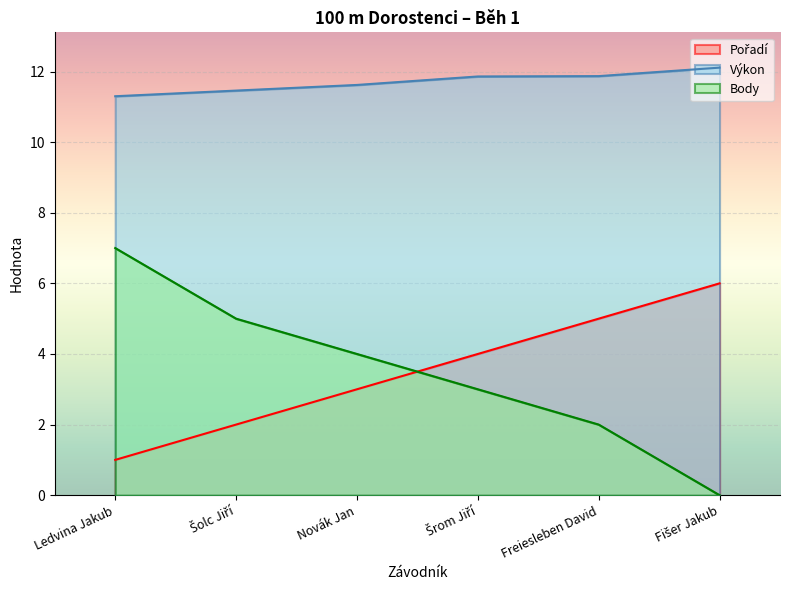

Where is Pořadí nearest to the value 3?

Novák Jan